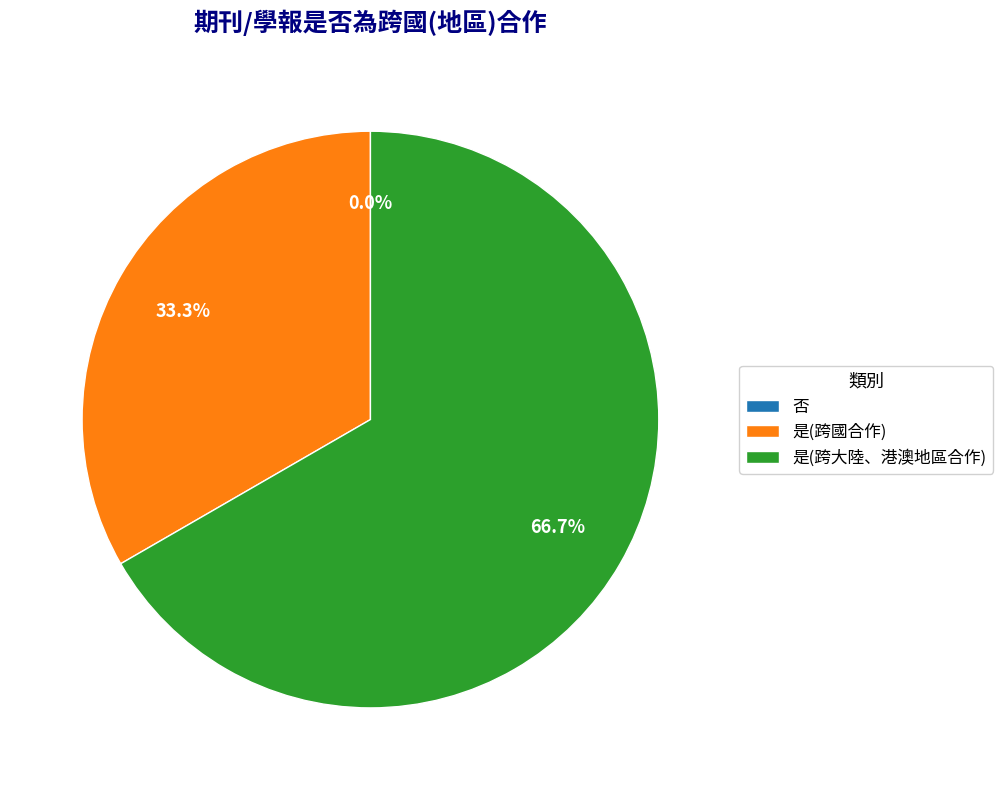

How many segments does this pie chart have?

3